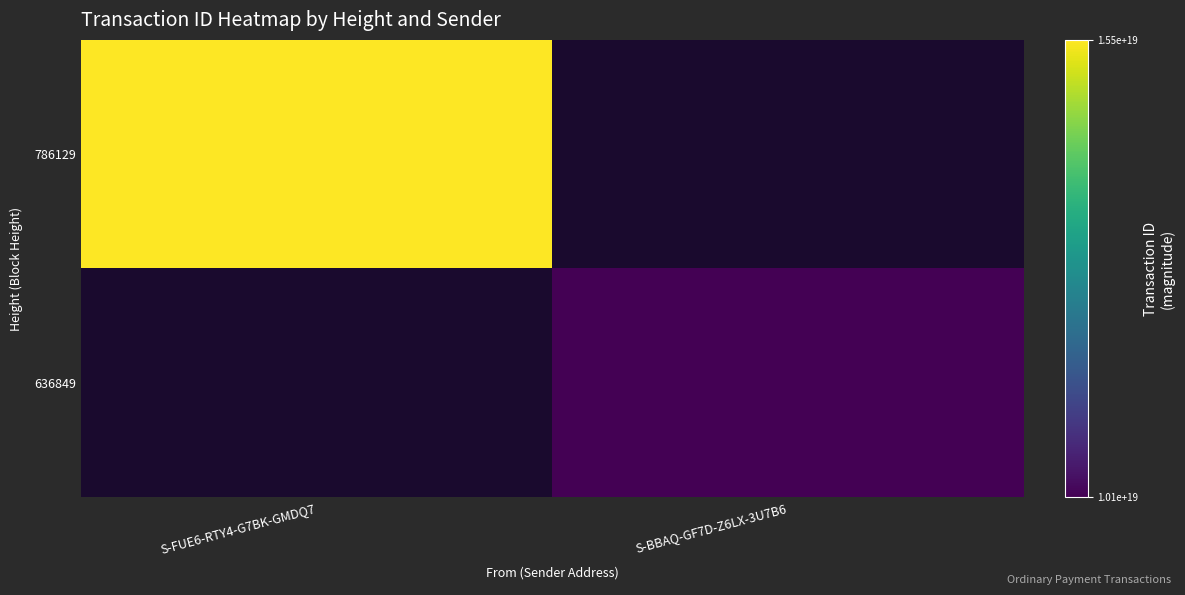

Count the number of categories in the chart.

2